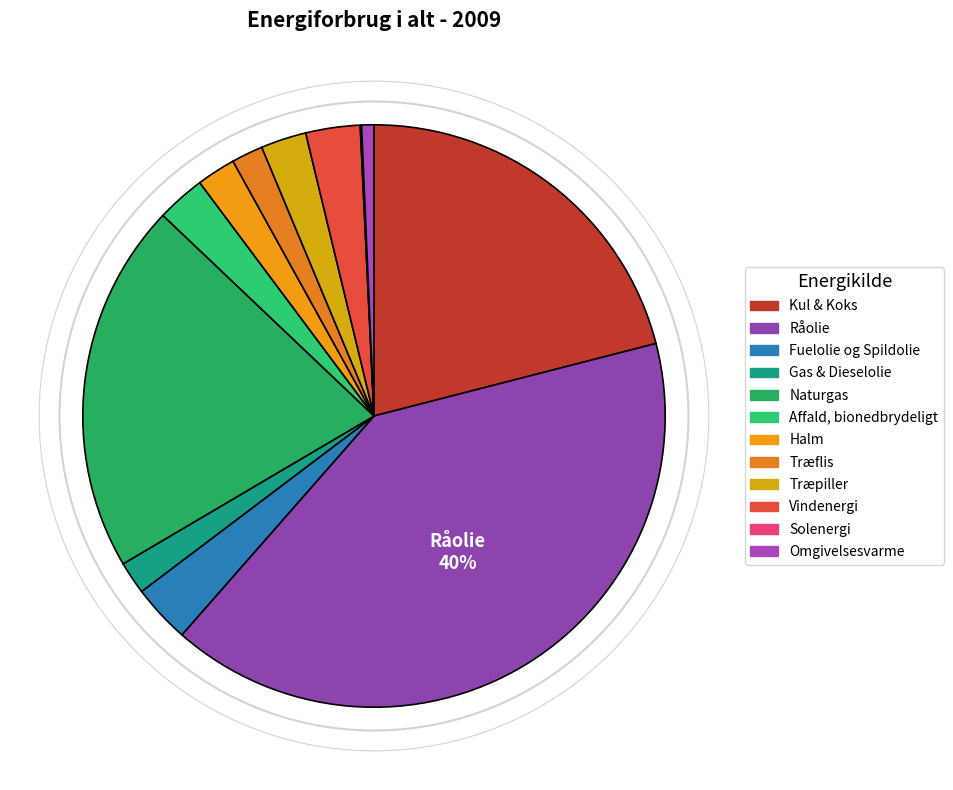

How many segments does this pie chart have?

12